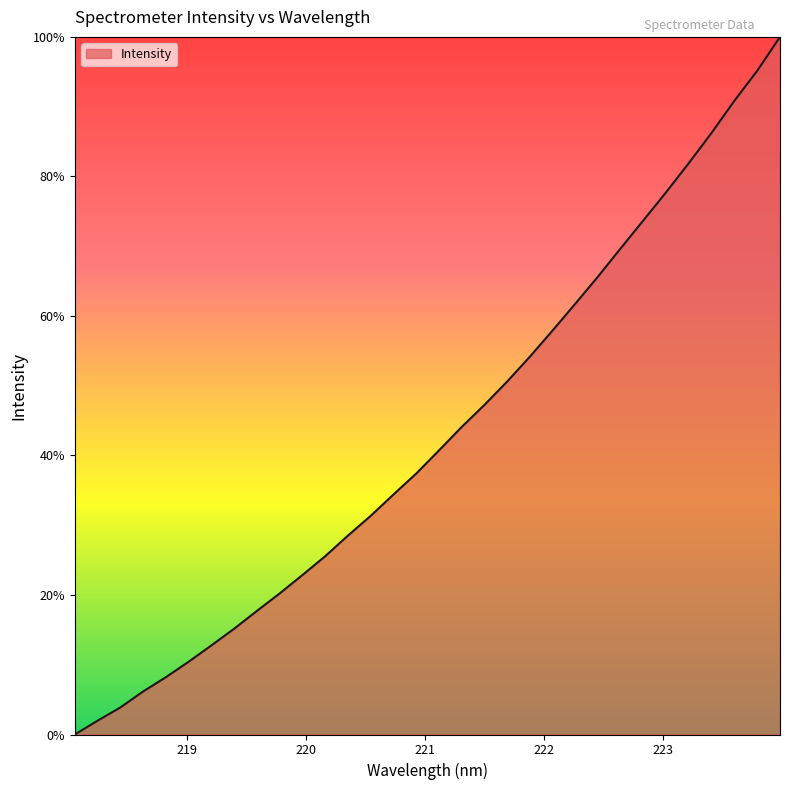

What is the difference between the second highest and second lowest values?

93.2